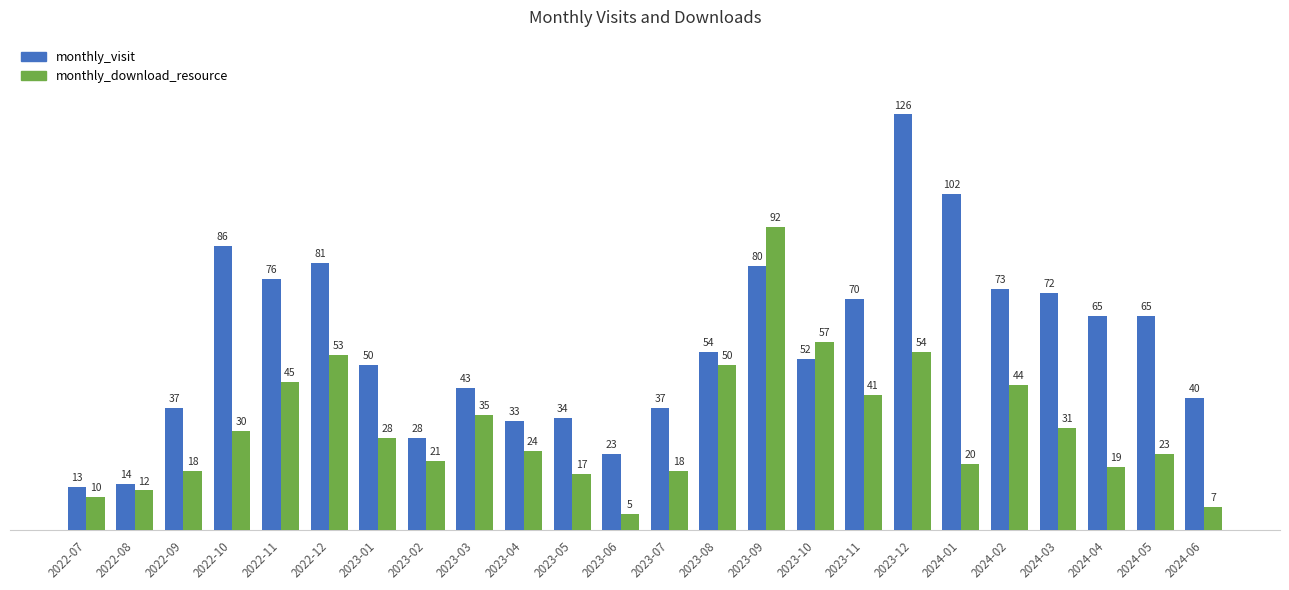

Which series has the largest total across all categories?

monthly_visit